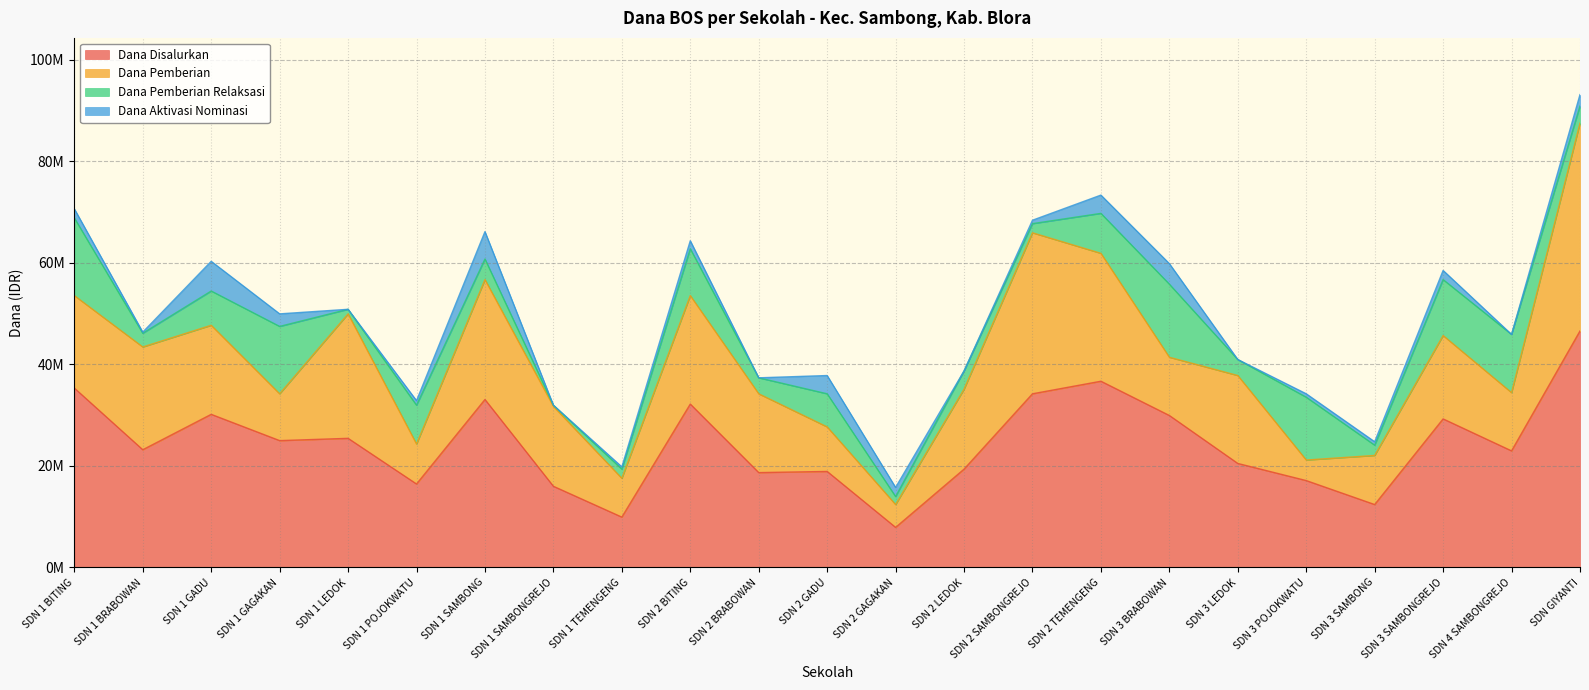

Rank the series by their maximum value, from highest to lowest.

Dana Disalurkan, Dana Pemberian, Dana Pemberian Relaksasi, Dana Aktivasi Nominasi